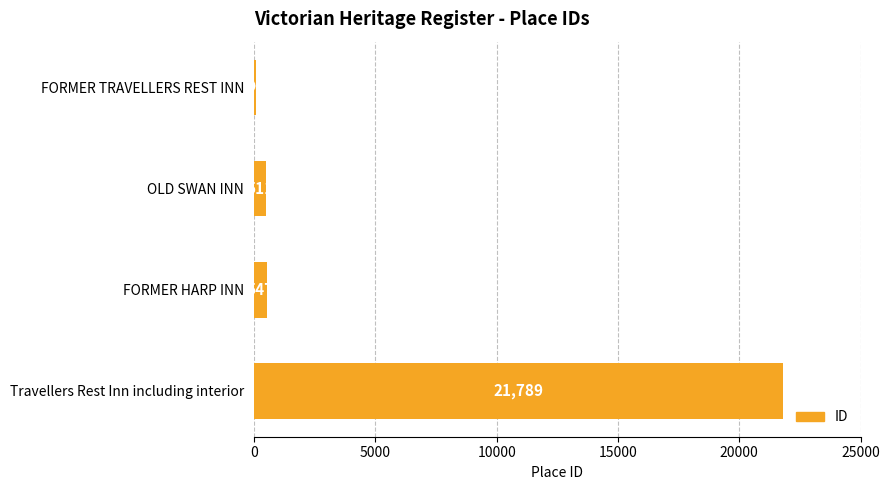

Rank the categories by value from highest to lowest.

Travellers Rest Inn including interior, FORMER HARP INN, OLD SWAN INN, FORMER TRAVELLERS REST INN